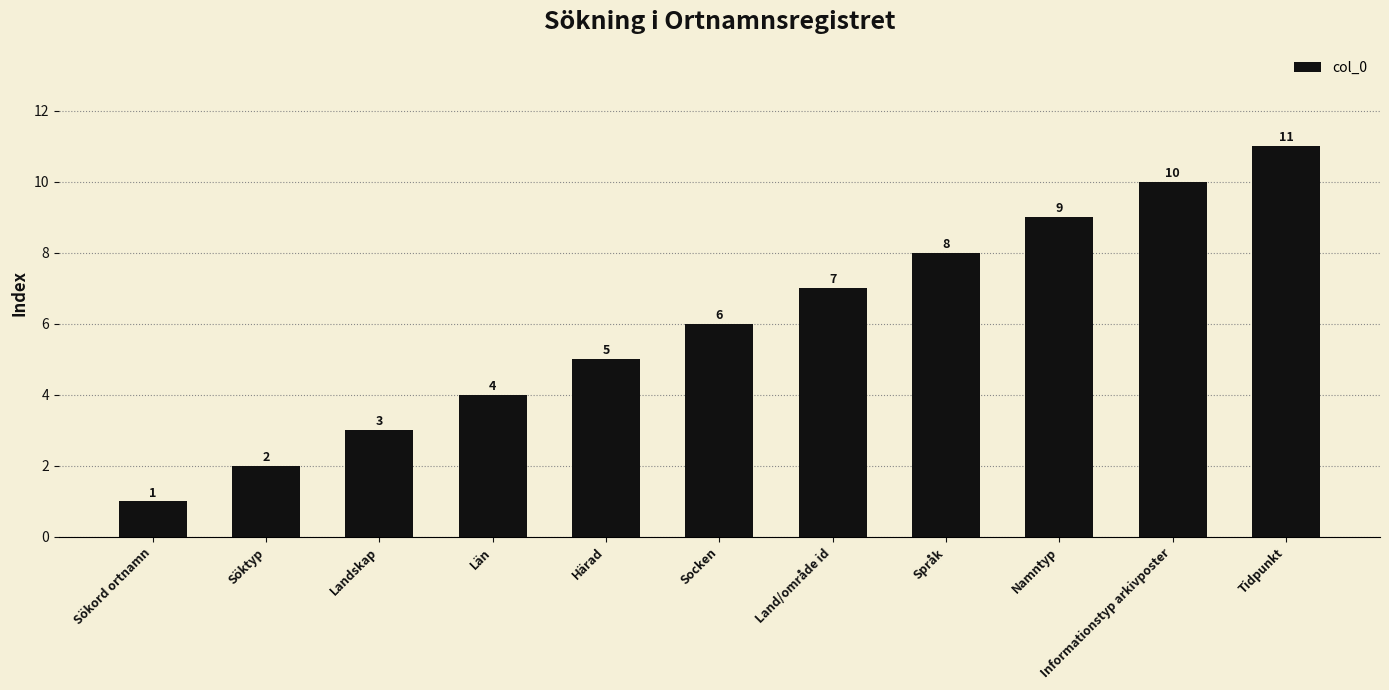

List the labels in order of value, largest first.

Tidpunkt, Informationstyp arkivposter, Namntyp, Språk, Land/område id, Socken, Härad, Län, Landskap, Söktyp, Sökord ortnamn